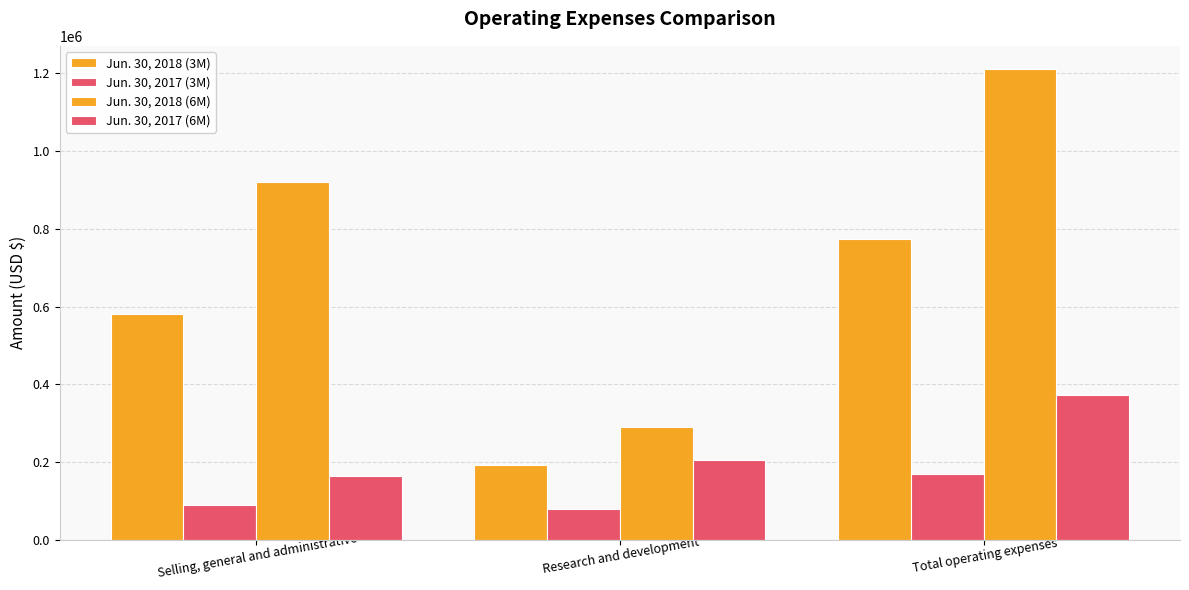

What is the value of the Jun. 30, 2017 (6M) bar at the 1st from the left?

165644